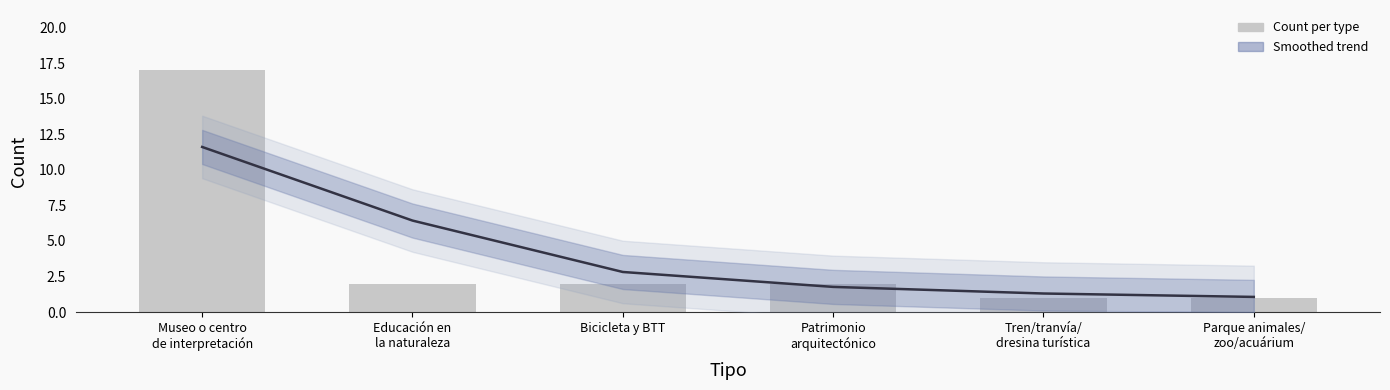

Reading right to left, list all the values displayed in this chart.

Smoothed trend: 1.1	1.3	1.8	2.8	6.4	11.6
Count per type: 1.0	1.0	2.0	2.0	2.0	17.0